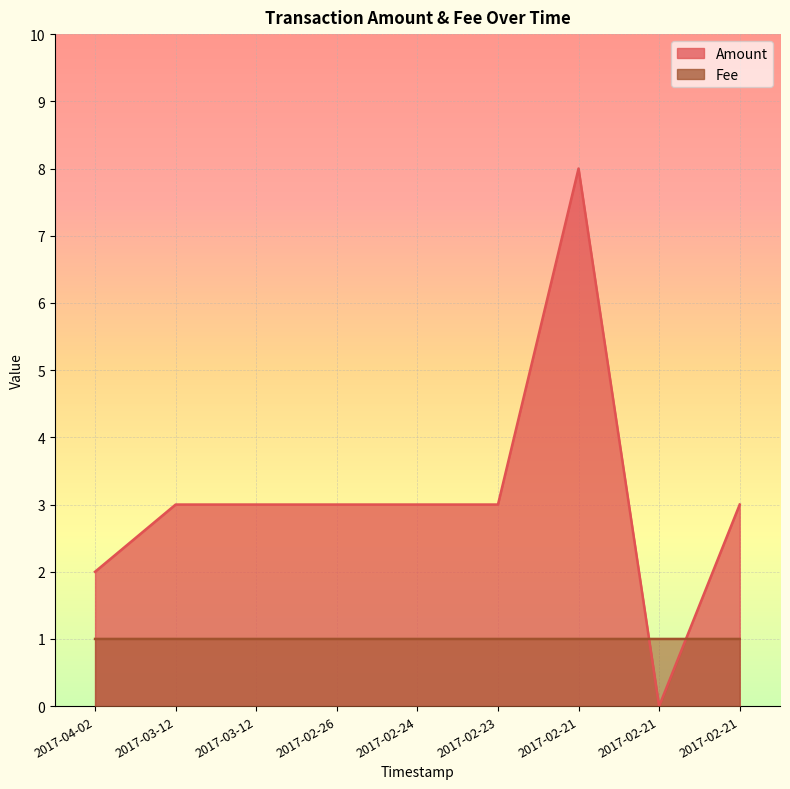

Where is Fee nearest to the value 1?

2017-03-12